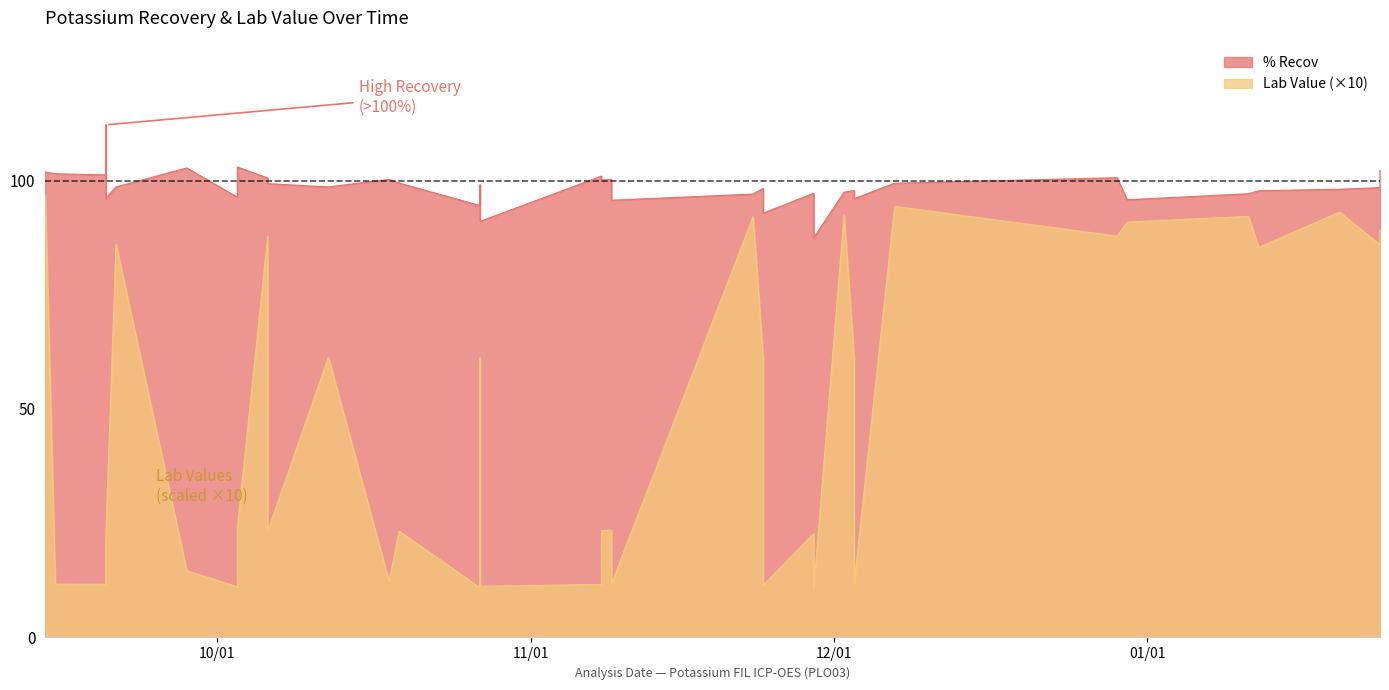

List the labels in order of Lab Value value, smallest first.

2022-11-29, 2022-10-27, 2022-10-03, 2022-10-27, 2022-11-24, 2022-11-08, 2022-09-20, 2022-09-15, 2022-11-09, 2022-12-03, 2022-10-18, 2022-09-20, 2022-10-03, 2022-09-28, 2022-09-20, 2022-09-20, 2022-11-29, 2022-10-27, 2022-10-06, 2022-10-19, 2022-11-08, 2022-11-09, 2022-10-03, 2022-12-03, 2022-11-24, 2022-10-27, 2022-10-12, 2023-01-12, 2023-01-24, 2022-09-21, 2022-10-06, 2022-12-29, 2023-01-24, 2022-12-30, 2022-11-23, 2023-01-11, 2022-12-02, 2023-01-20, 2022-12-07, 2022-09-14